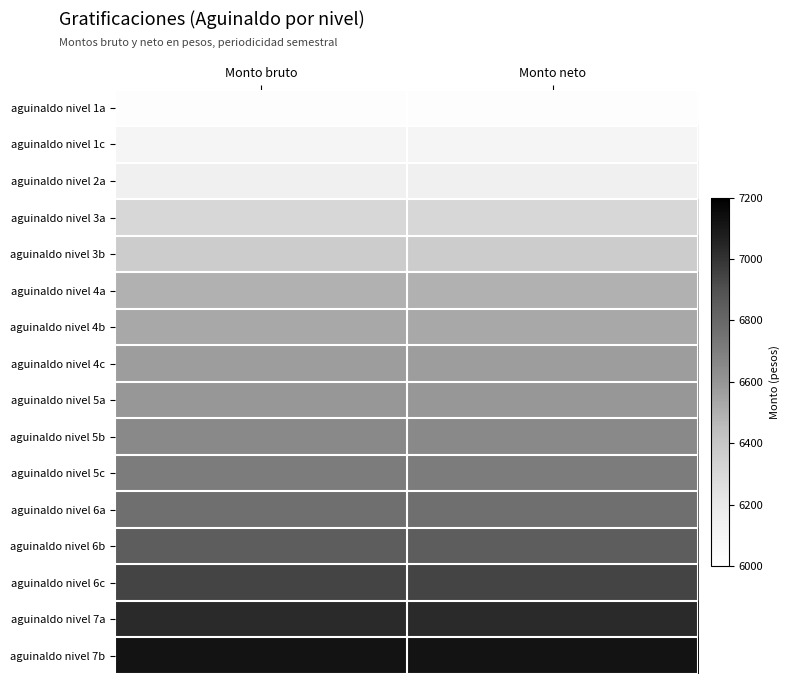

Reading right to left, transcribe all the data shown in this chart.

aguinaldo nivel 1a: Monto neto=6021	Monto bruto=6021
aguinaldo nivel 1c: Monto neto=6102	Monto bruto=6102
aguinaldo nivel 2a: Monto neto=6148	Monto bruto=6148
aguinaldo nivel 3a: Monto neto=6311	Monto bruto=6311
aguinaldo nivel 3b: Monto neto=6367	Monto bruto=6367
aguinaldo nivel 4a: Monto neto=6496	Monto bruto=6496
aguinaldo nivel 4b: Monto neto=6529	Monto bruto=6529
aguinaldo nivel 4c: Monto neto=6570	Monto bruto=6570
aguinaldo nivel 5a: Monto neto=6595	Monto bruto=6595
aguinaldo nivel 5b: Monto neto=6652	Monto bruto=6652
aguinaldo nivel 5c: Monto neto=6711	Monto bruto=6711
aguinaldo nivel 6a: Monto neto=6768	Monto bruto=6768
aguinaldo nivel 6b: Monto neto=6848	Monto bruto=6848
aguinaldo nivel 6c: Monto neto=6945	Monto bruto=6945
aguinaldo nivel 7a: Monto neto=7027	Monto bruto=7027
aguinaldo nivel 7b: Monto neto=7117	Monto bruto=7117